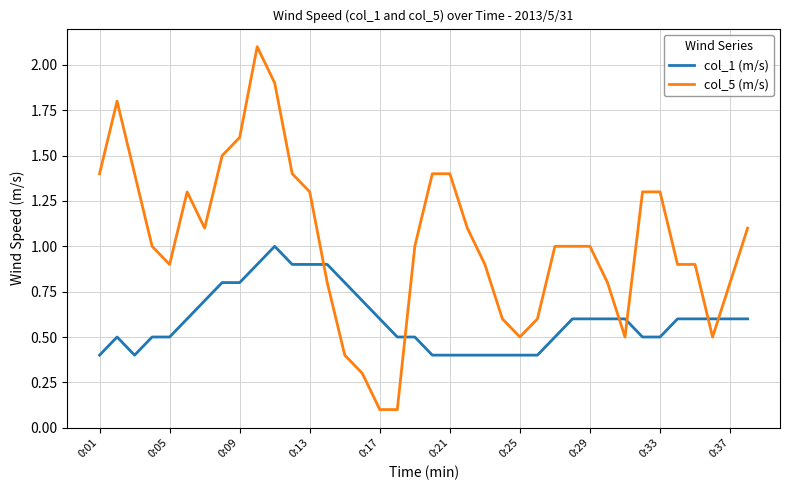

Which series has the largest range (max minus min)?

col_5 (m/s)